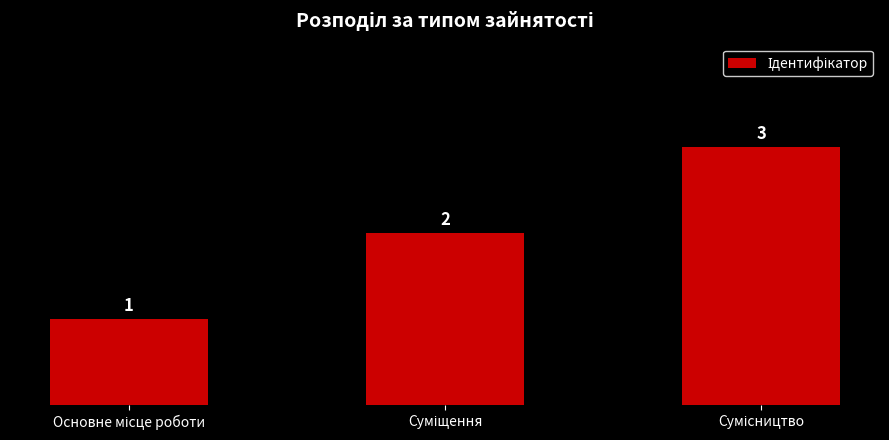

Reading right to left, extract all data points from this chart.

3	2	1